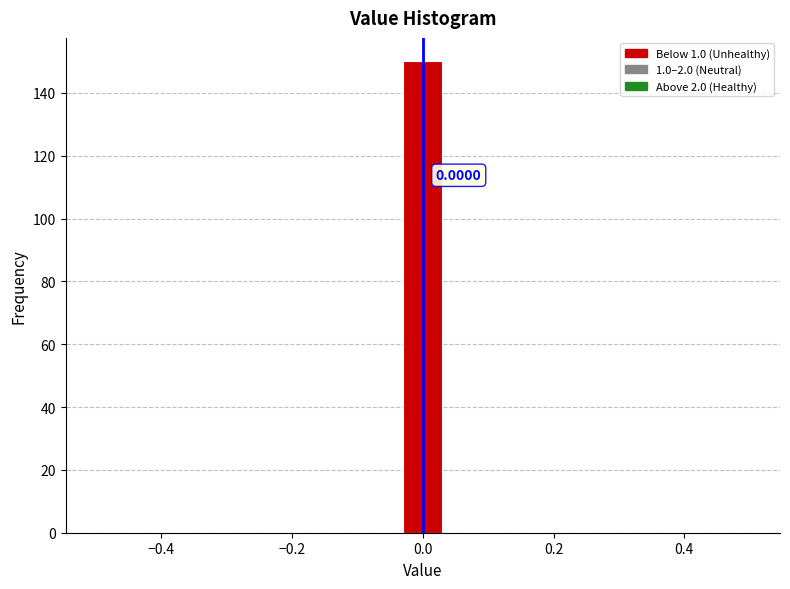

Around what value on the x-axis is the tallest bar? Give the approximate position of its centre, as read against the axis.

0.00